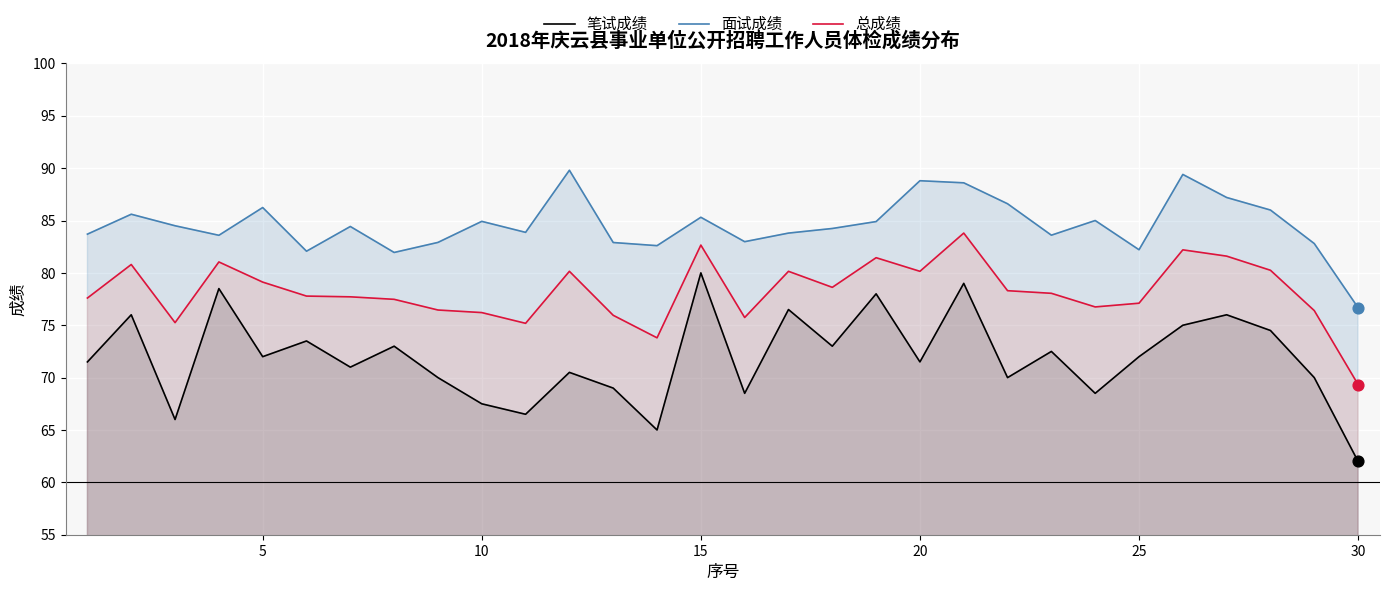

At how many categories does at least one series exceed 88?

4